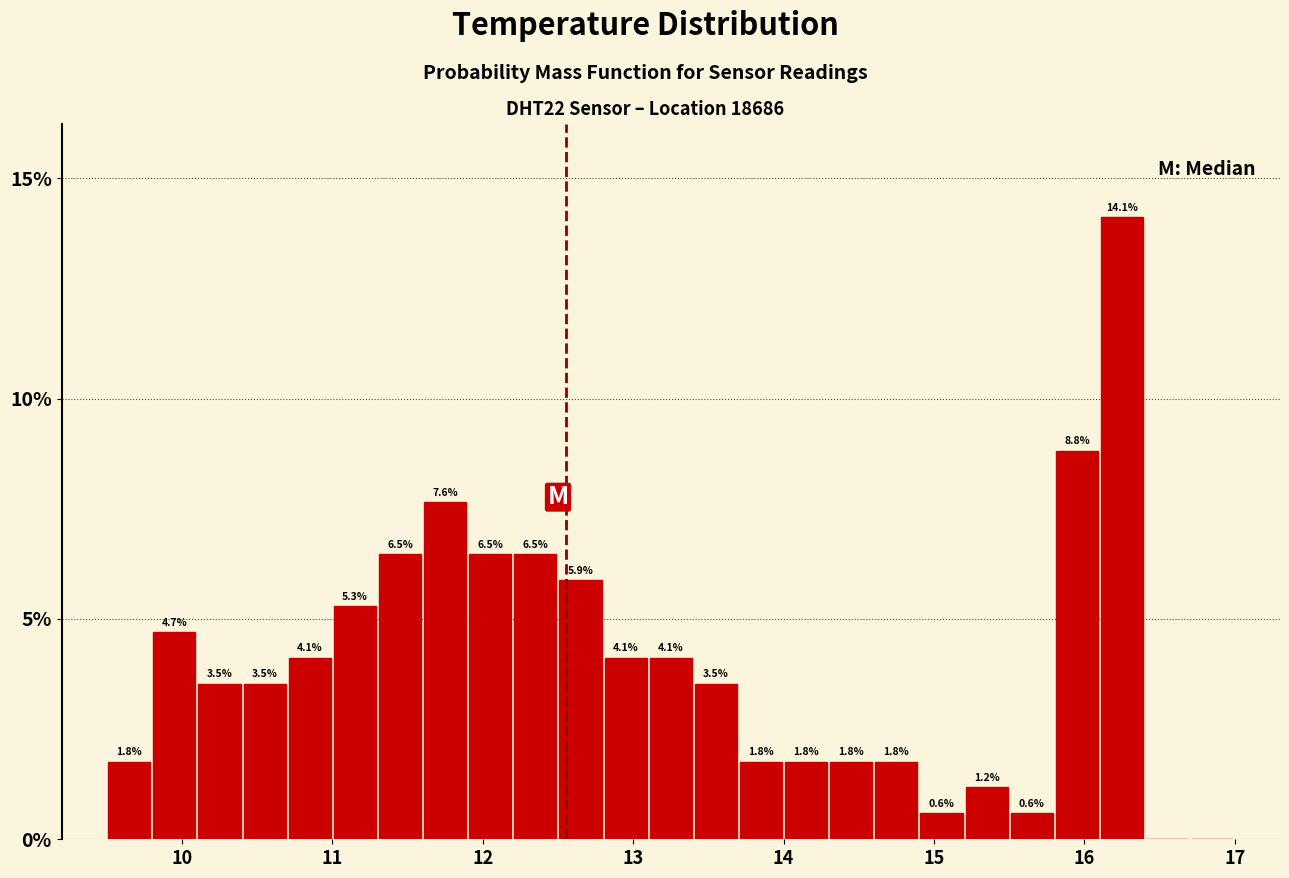

Around what value on the x-axis is the tallest bar? Give the approximate position of its centre, as read against the axis.

16.3